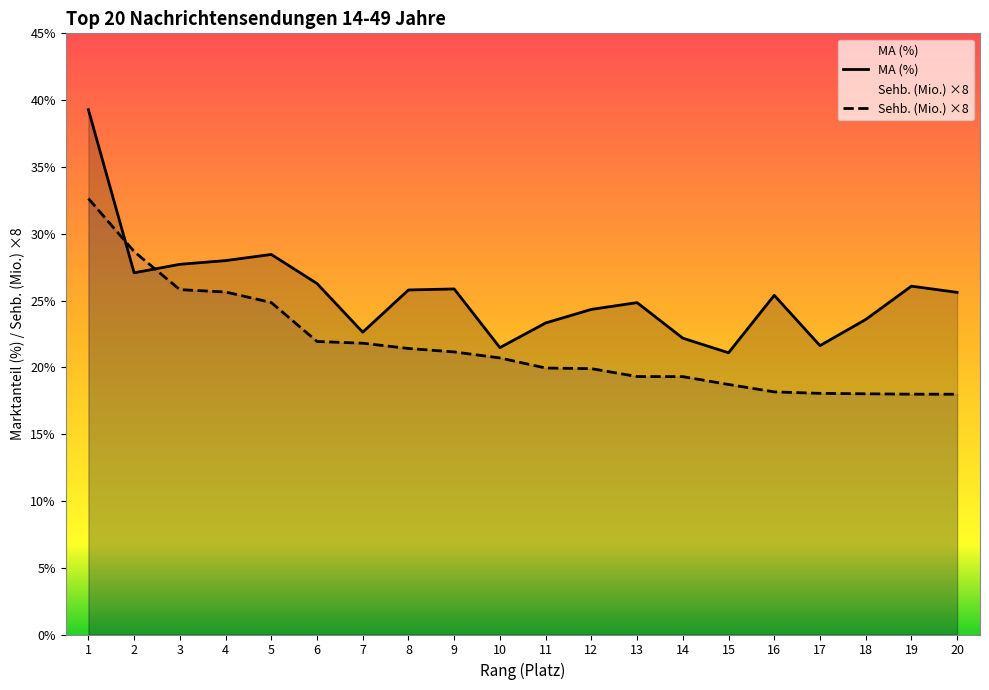

After their last crossing, which series has the higher values: MA (%) or Sehb. (Mio.)?

MA (%)